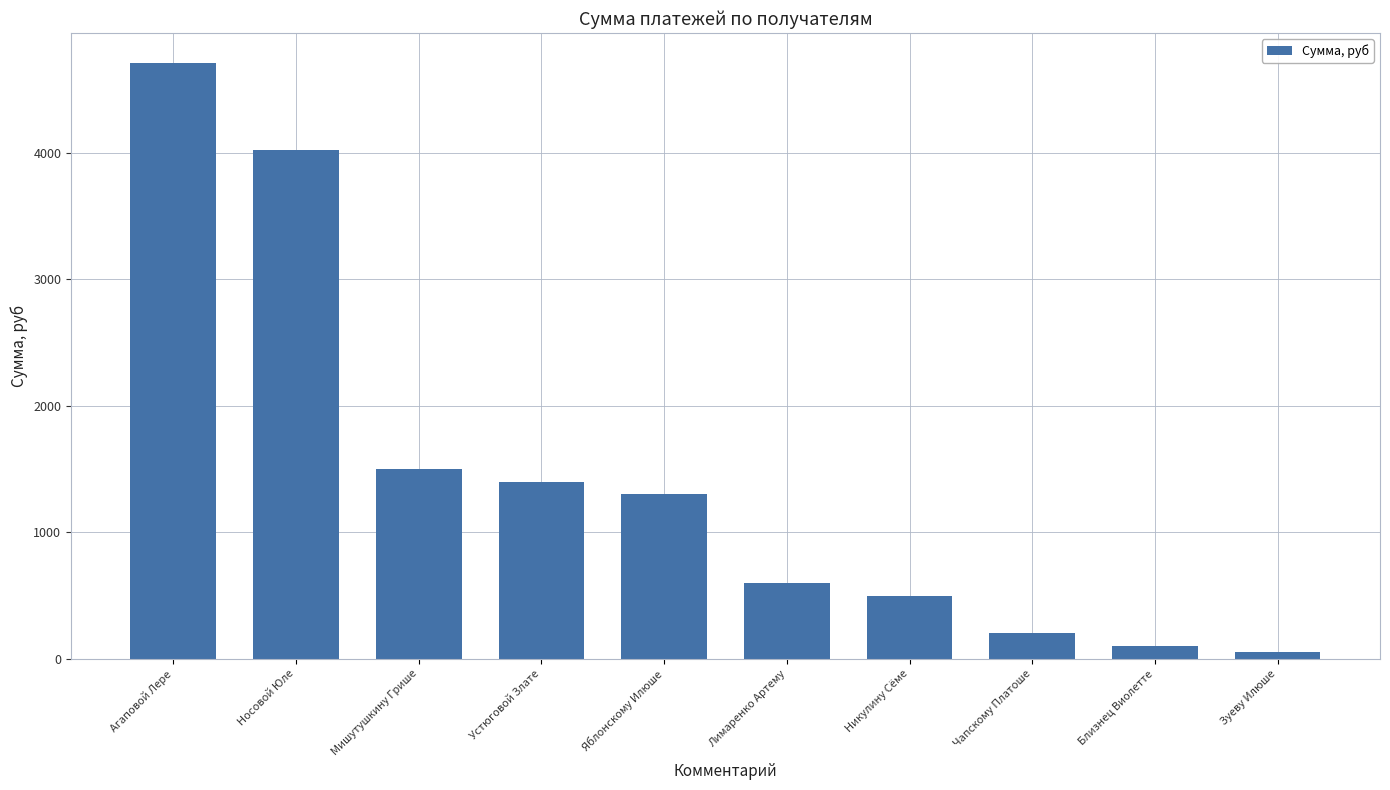

What is the average value?

1438